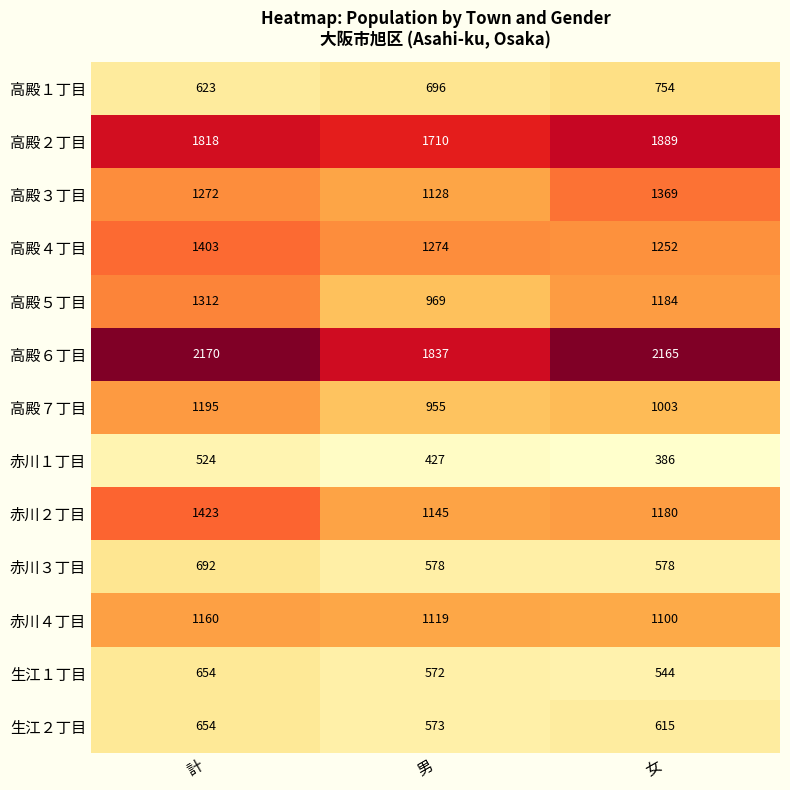

Where does the 赤川２丁目 series first go above 1180?

計